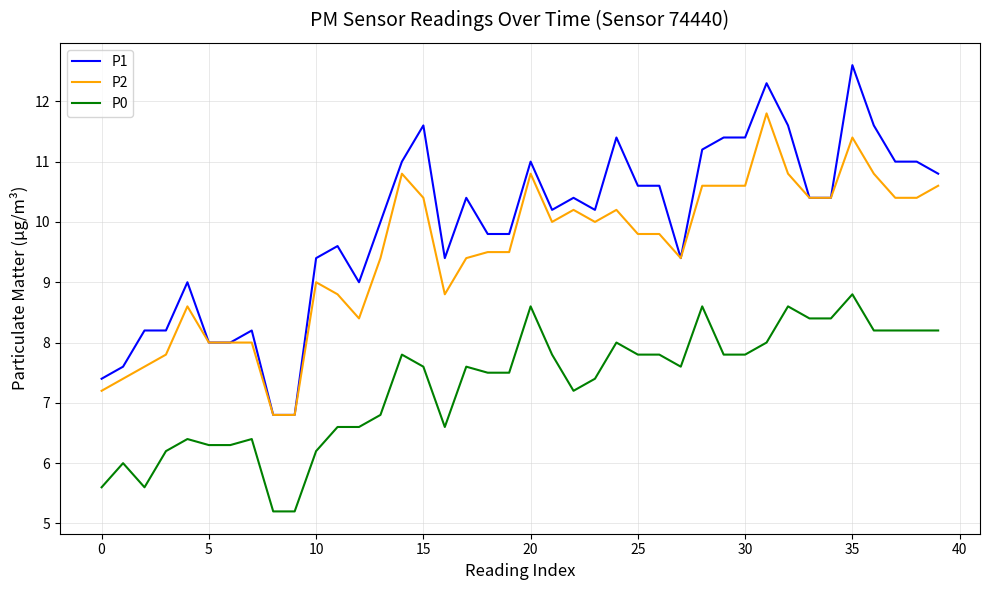

What is the minimum value for P1?

6.8